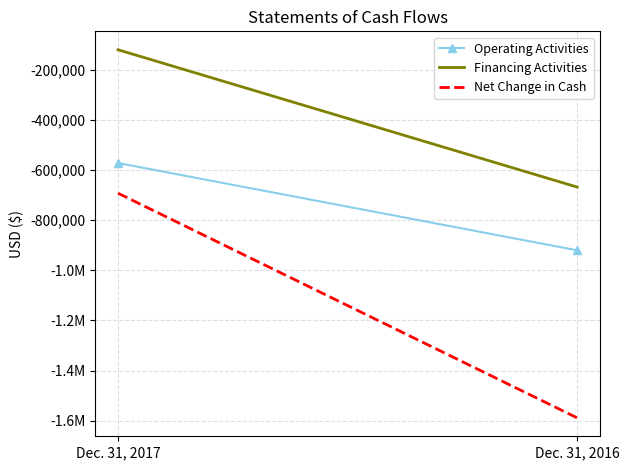

Reading left to right, what are all the values shown in this chart?

Operating Activities: -572177	-920313
Financing Activities: -120446	-668205
Net Change in Cash: -692623	-1588518